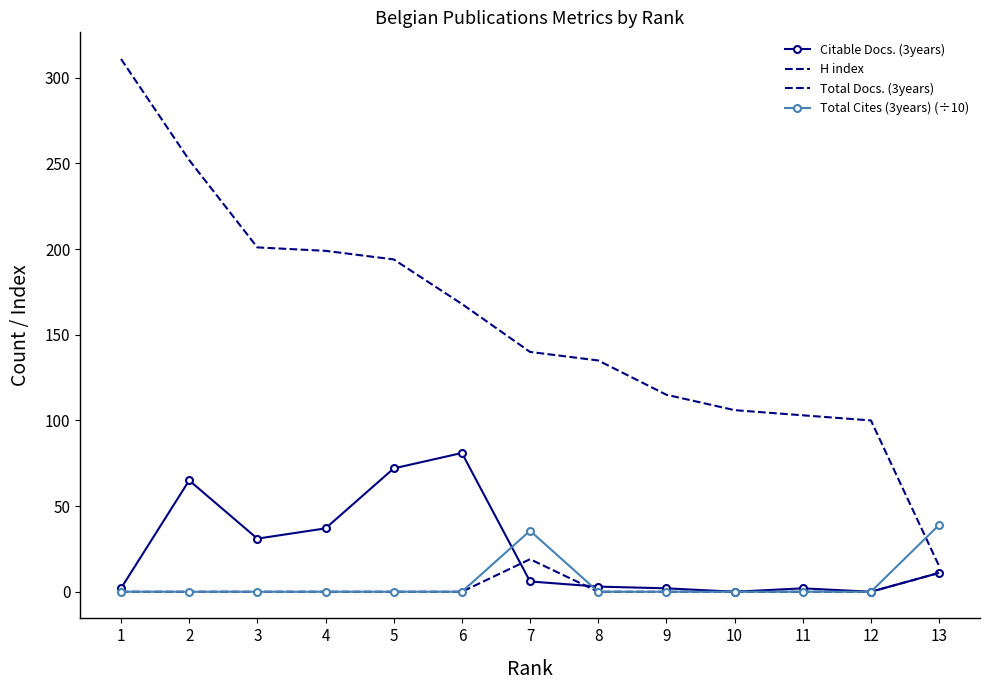

Which label corresponds to the largest value in the chart?

1